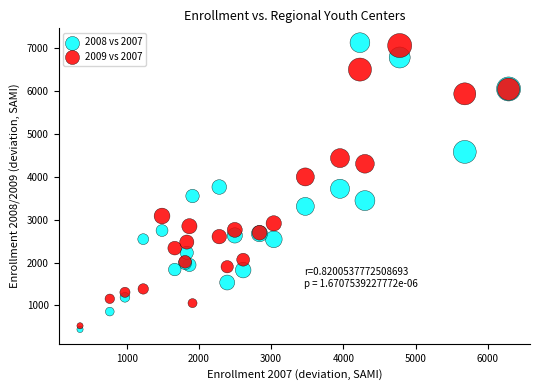

What is the X range (max minus min) for the scatter plot?

5931